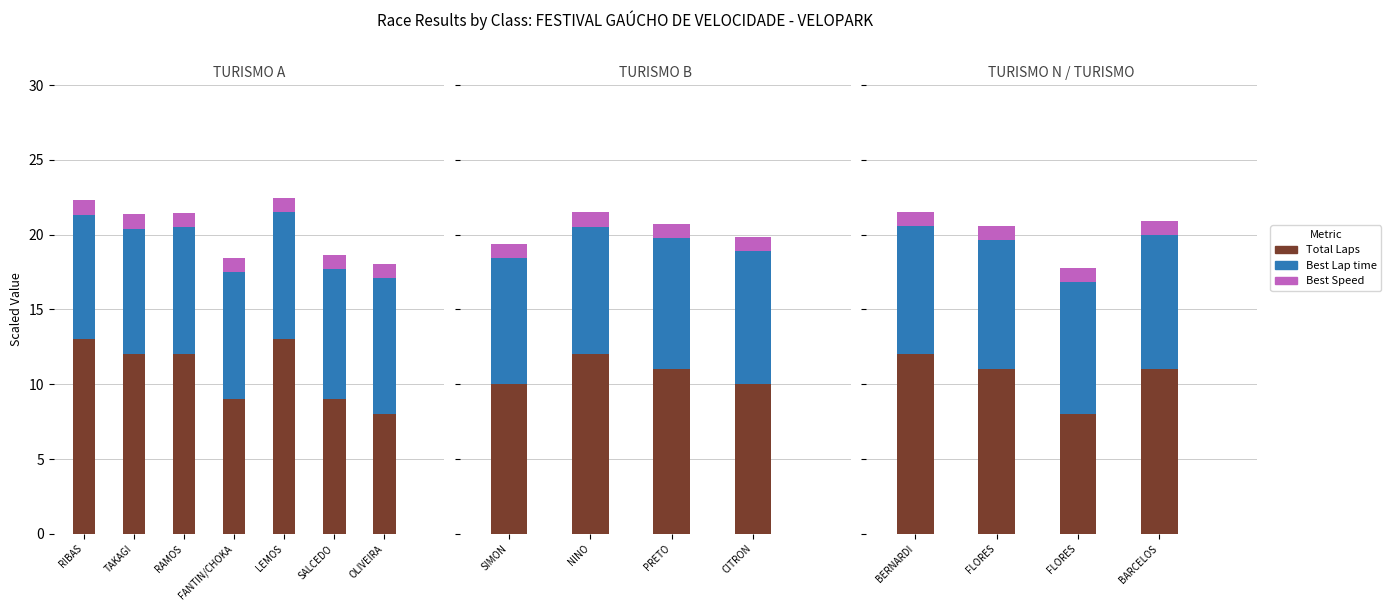

Rank the series by their average value, from lowest to highest.

Best Speed, Best Lap time, Total Laps